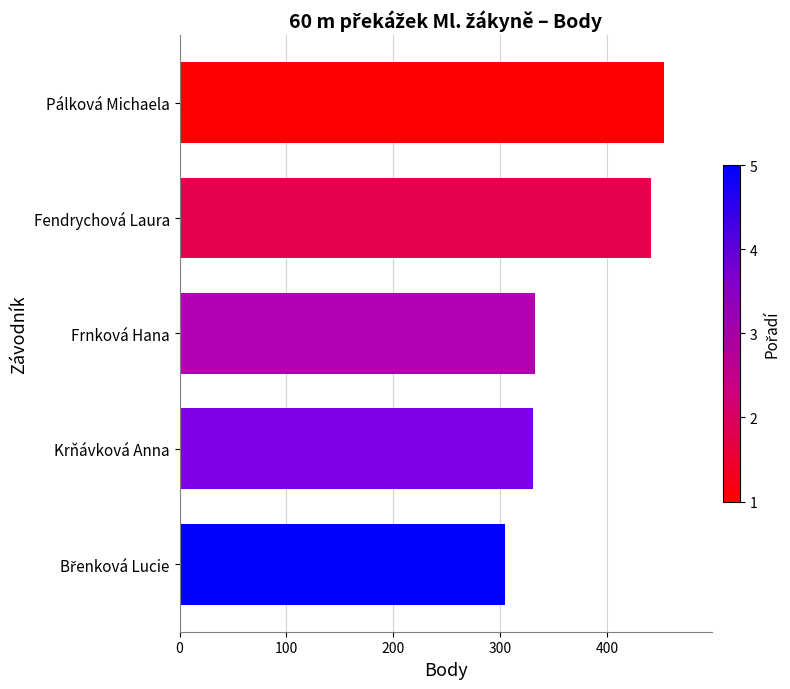

What value does the data have at Frnková Hana, to the nearest 10?

330